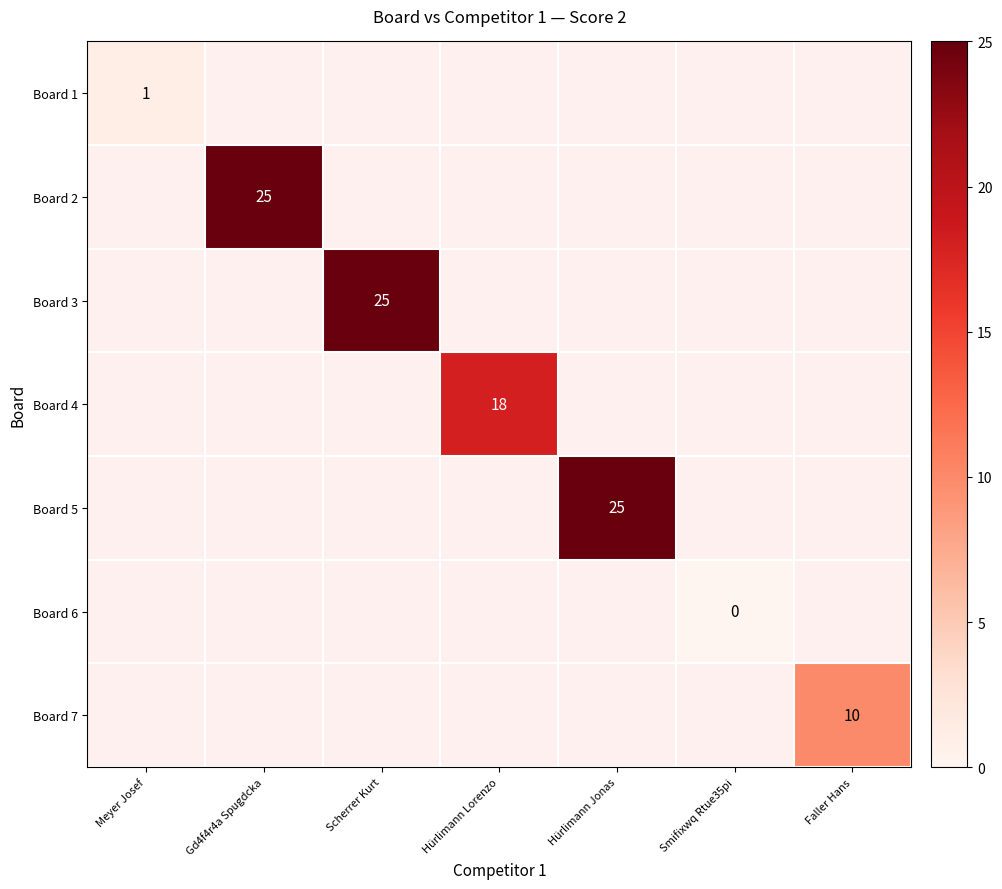

The Board 2 series shows 25 at Gd4f4r4a Spugdcka. True or false?

True